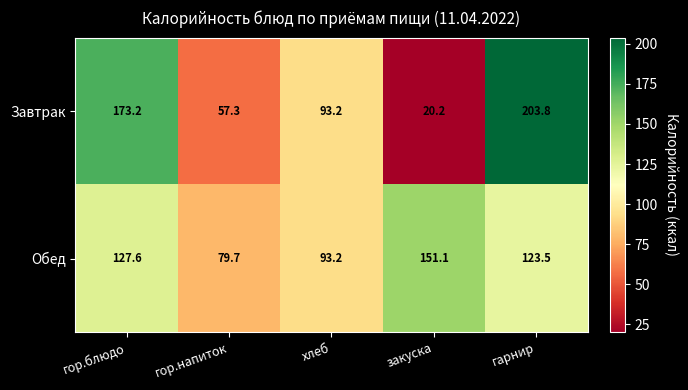

At how many categories does at least one series exceed 82?

4